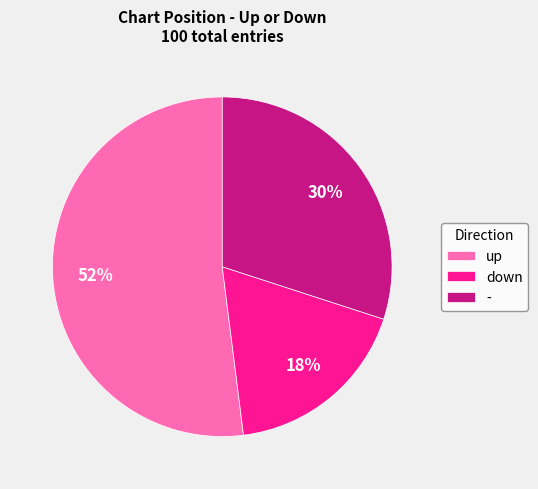

Is the sum of - and up greater than half?

Yes